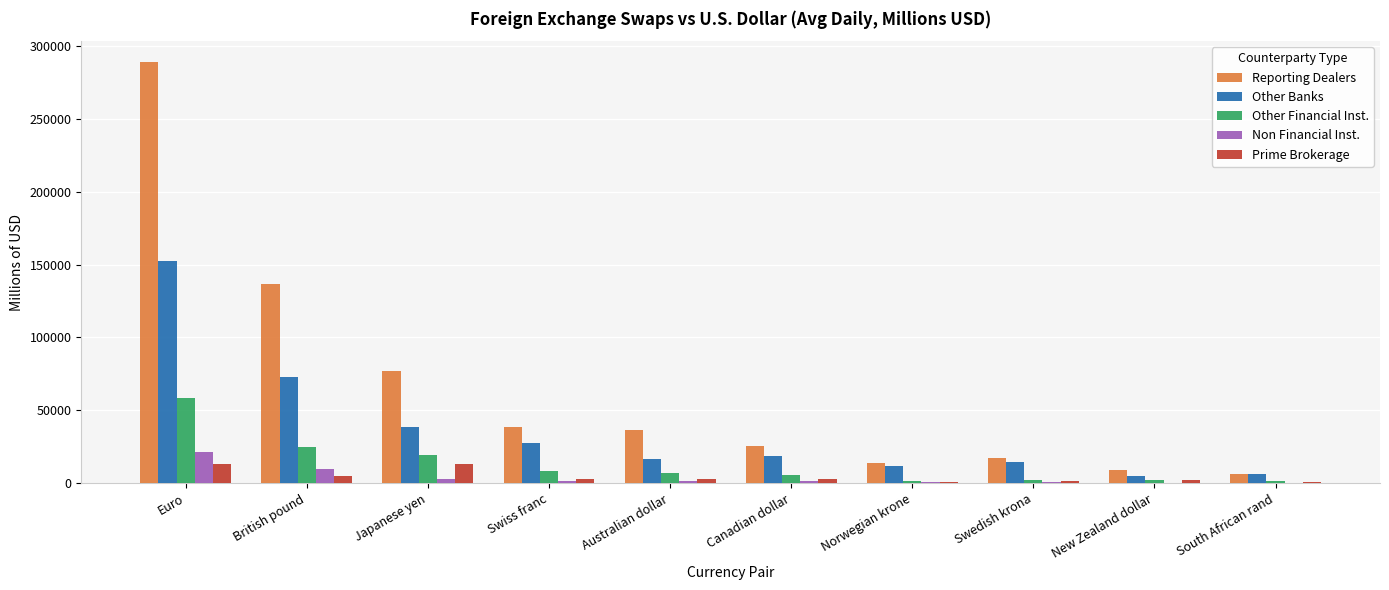

The Other Banks series shows 73044.3 at British pound. True or false?

True